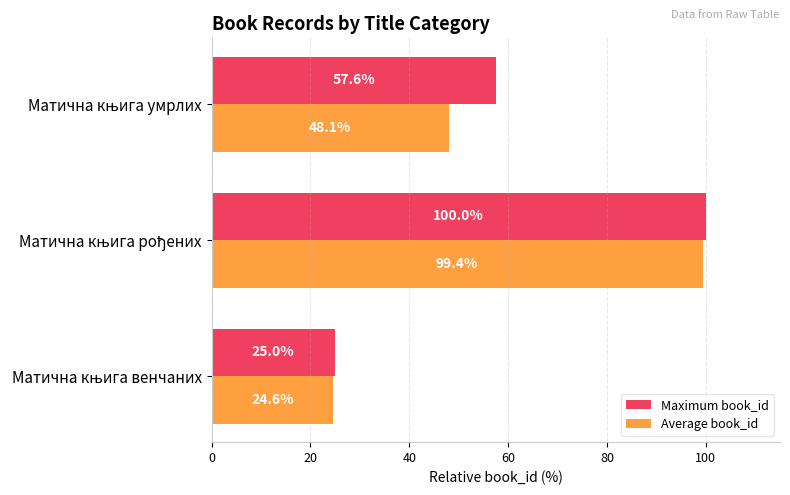

Which series has the largest total across all categories?

Maximum book_id